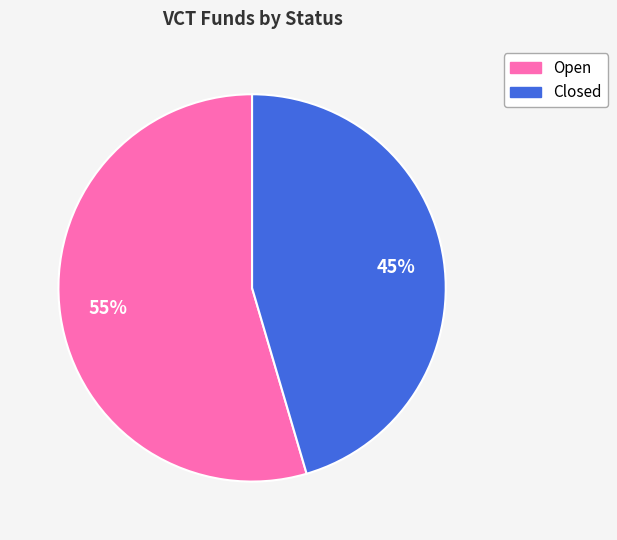

To the nearest percent, what percentage of the pie is Closed?

45%